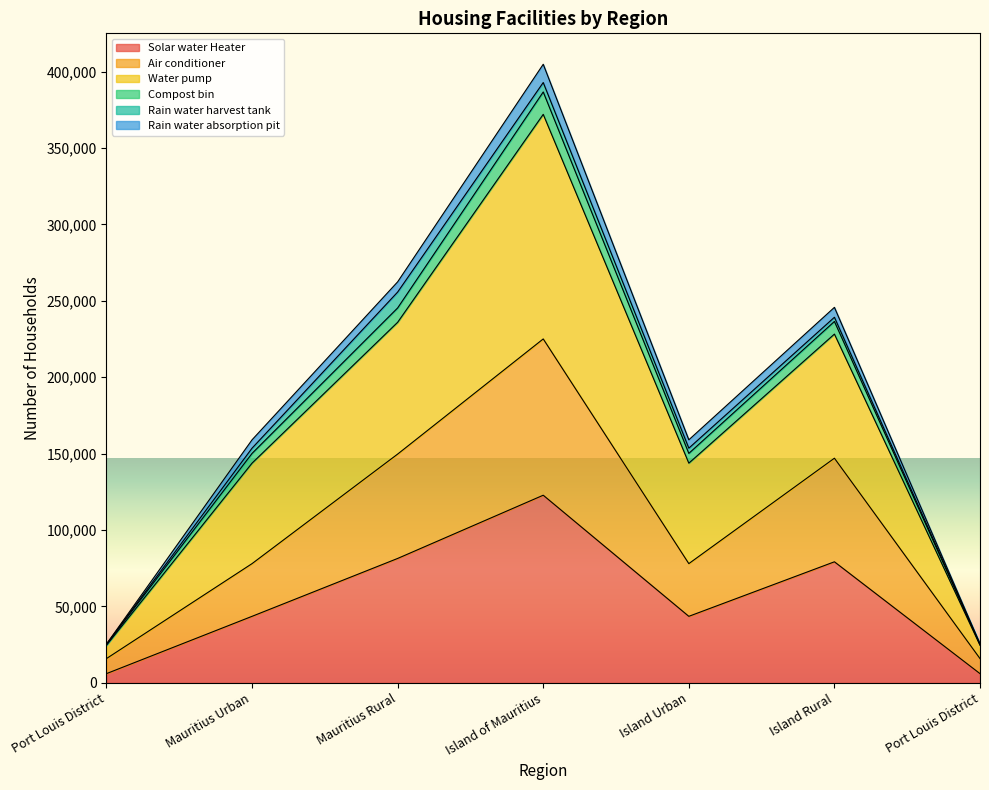

Between Port Louis District and Mauritius Urban, which series saw the biggest shift?

Water pump